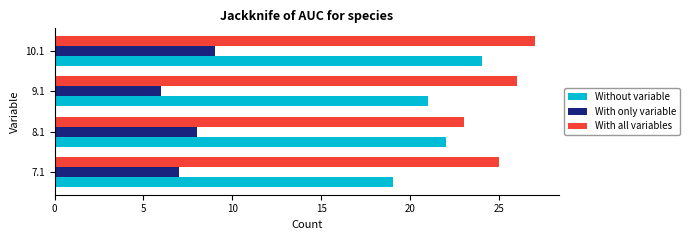

What is the difference between the highest and lowest values at 10.1?

18